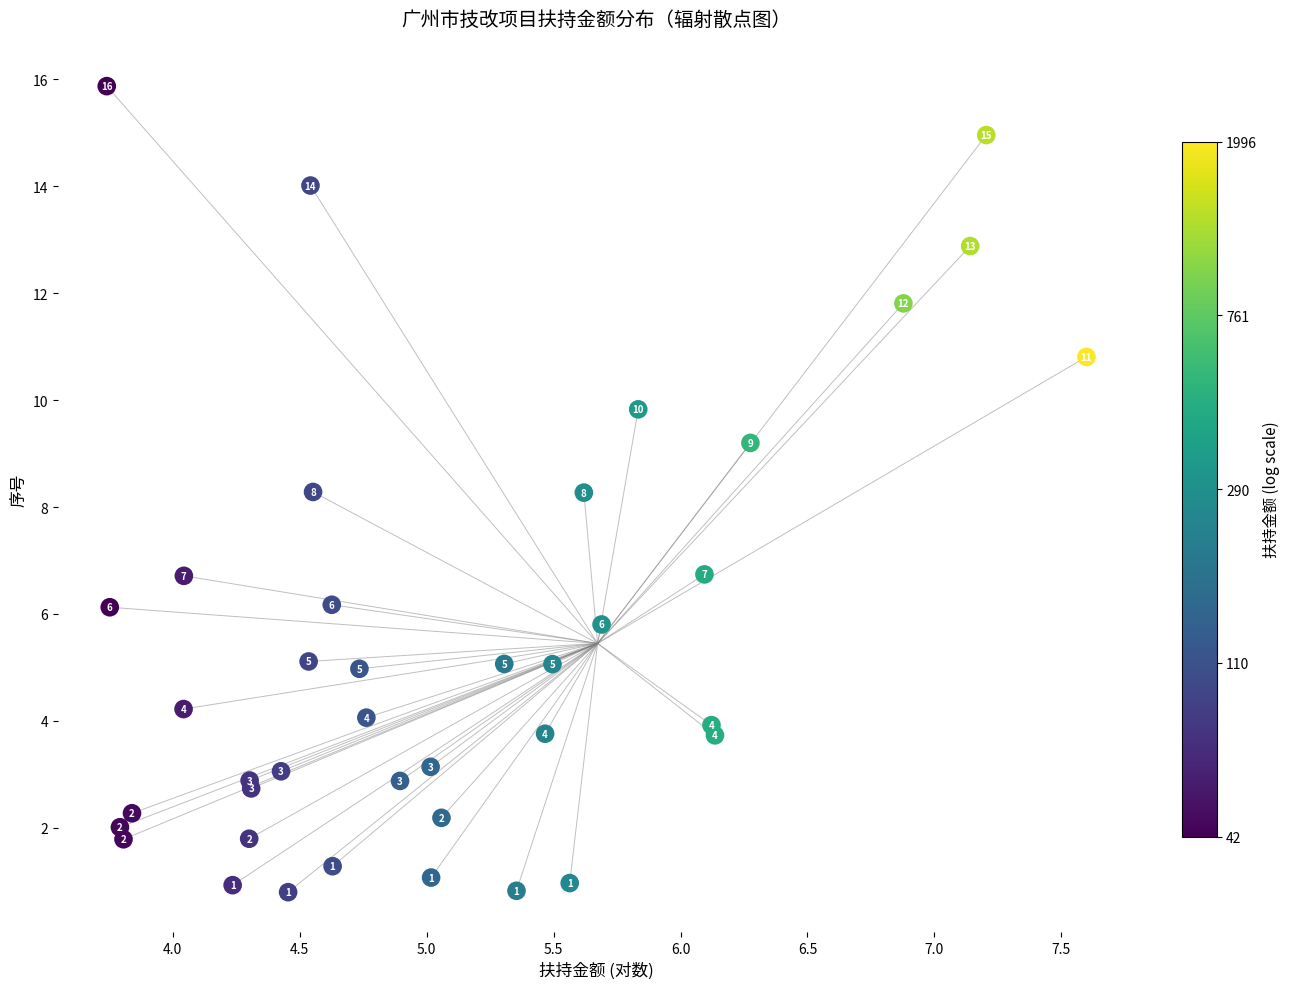

What Y value in the scatter plot is closest to 8?

8.3